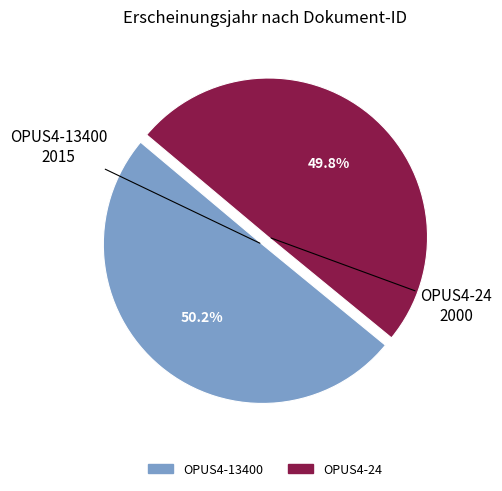

Do OPUS4-24 and OPUS4-13400 together represent more than half of the pie?

Yes